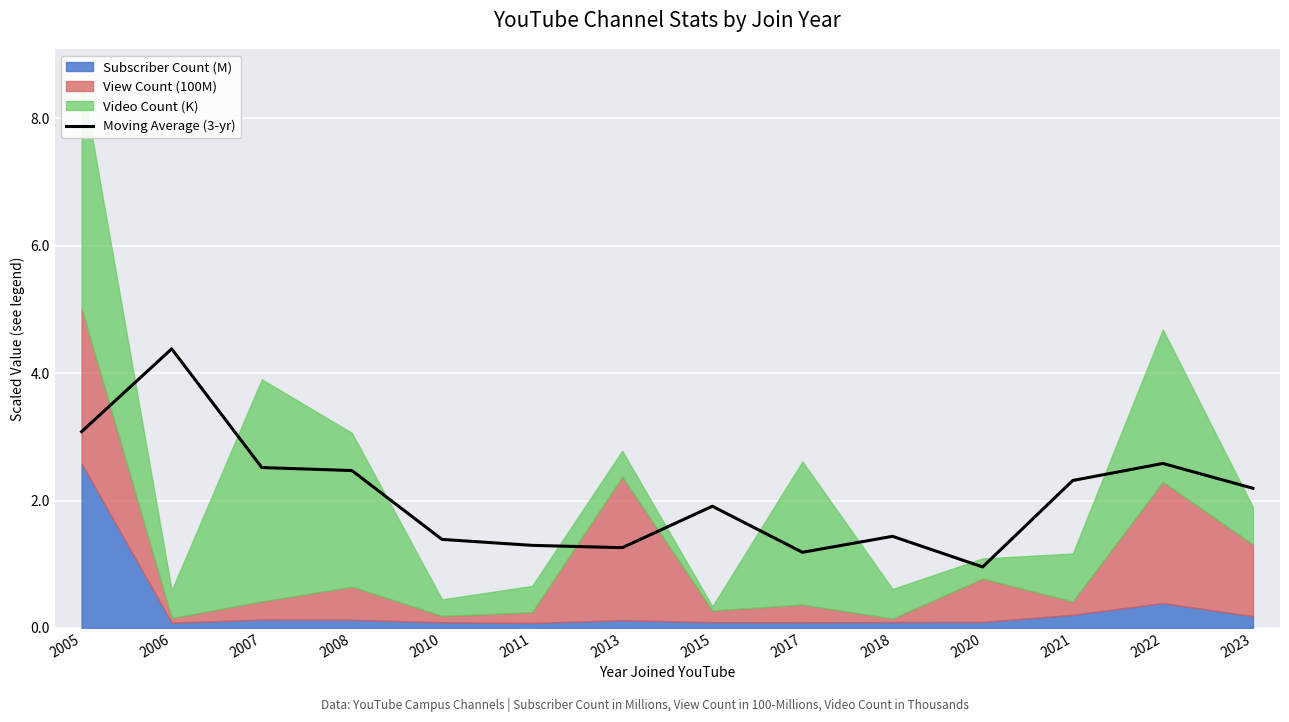

The value at 2023 is 3.0. True or false?

False